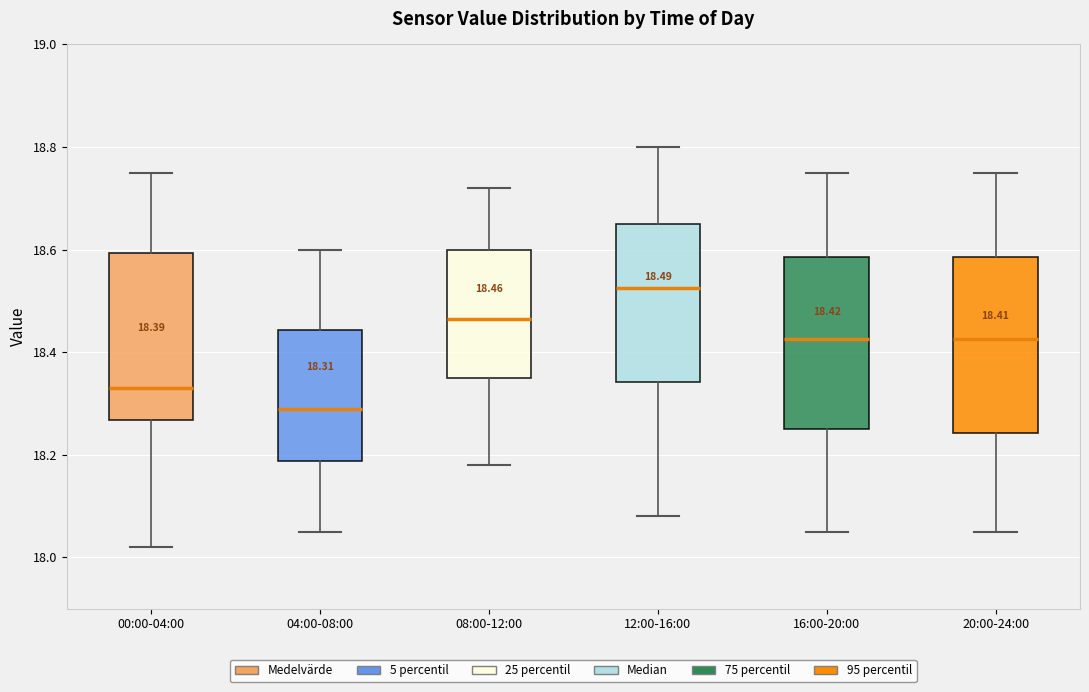

Which box has the highest median line?

12:00-16:00